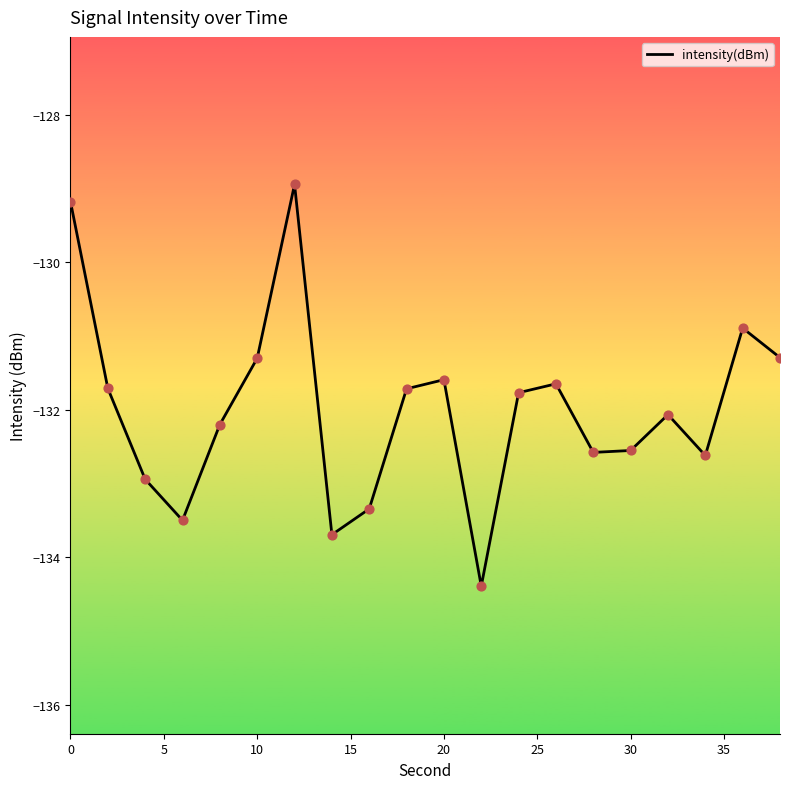

What is the smallest value displayed?

-134.4